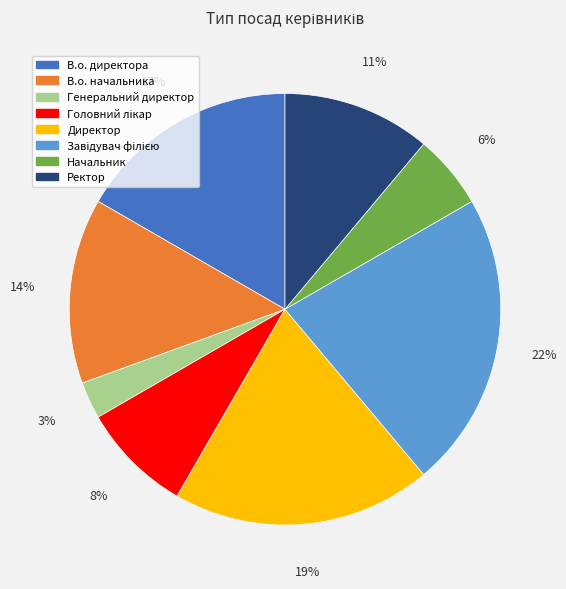

To the nearest percent, what is the difference between the largest and smallest slice percentages?

19%